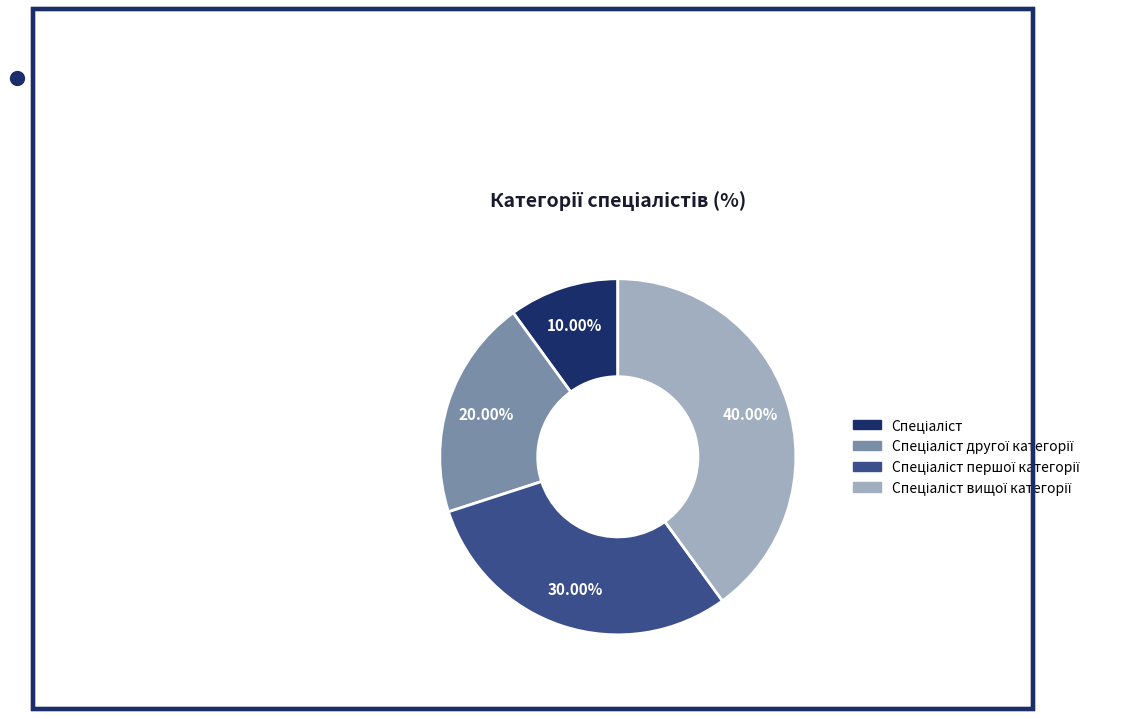

Is there a majority slice in this chart?

No